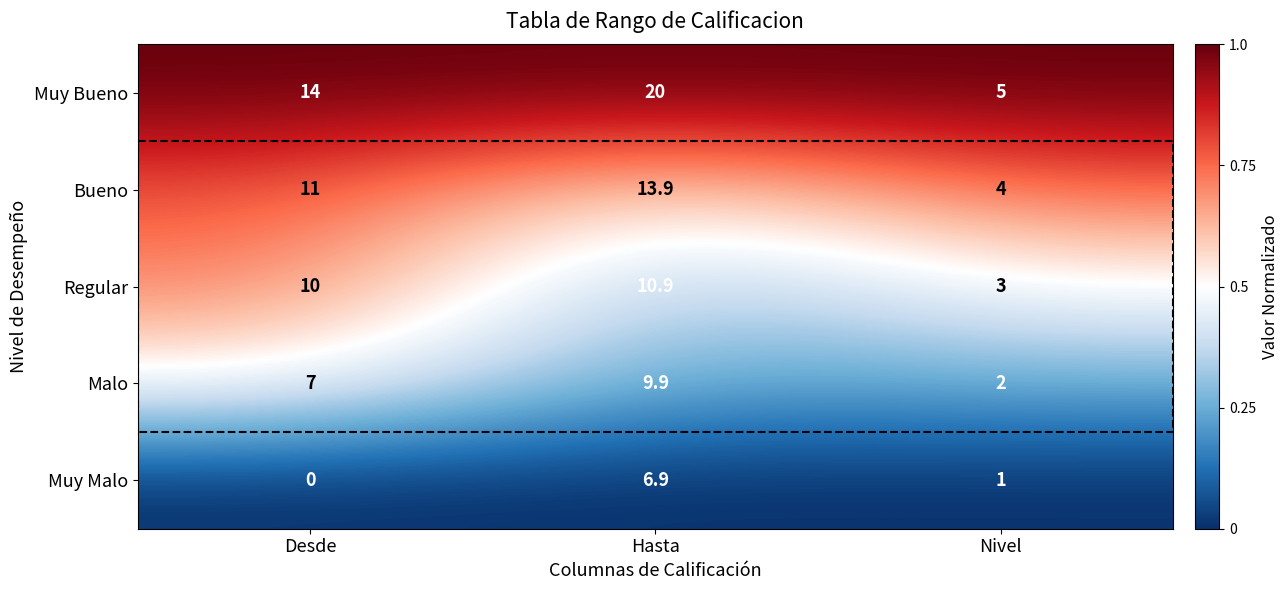

Which series changed the most between Hasta and Nivel?

Muy Bueno